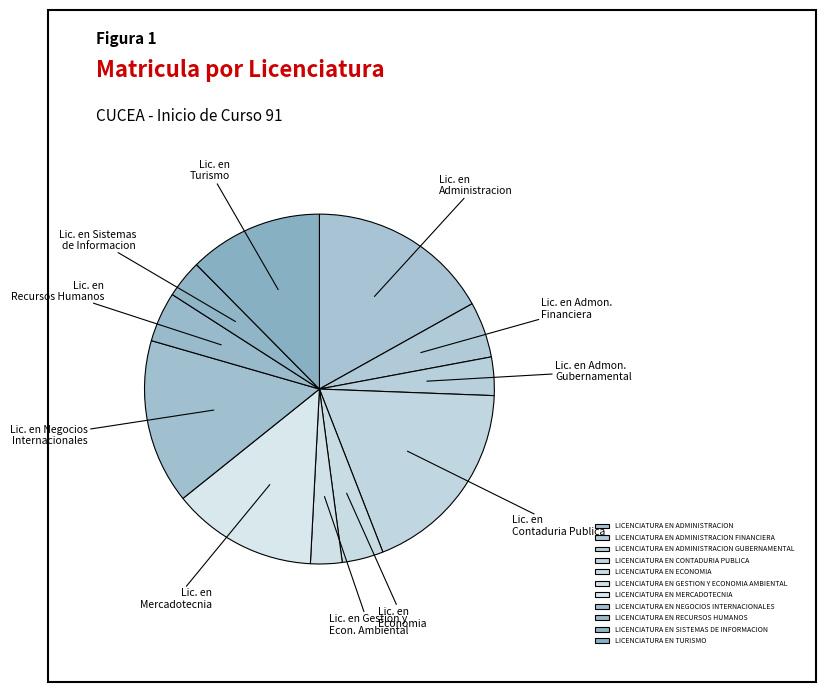

Does any single category account for the majority?

No